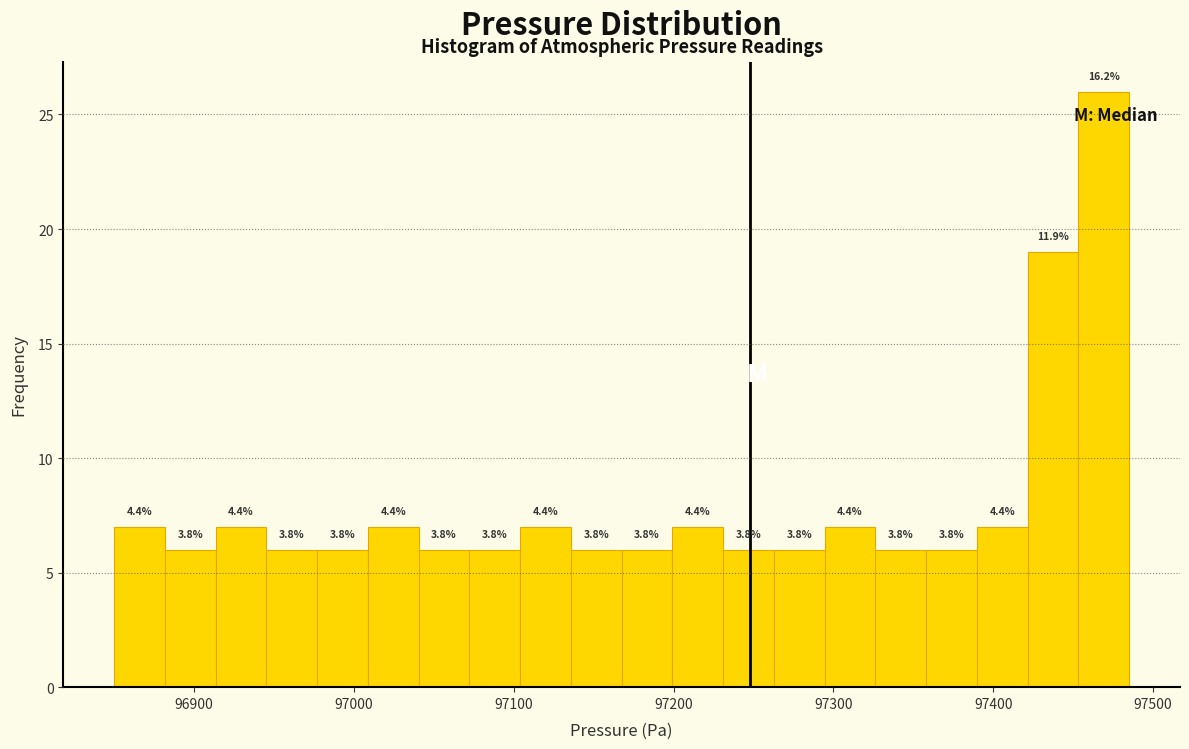

Read against the x-axis, roughly where is the centre of the tallest bar?

97470